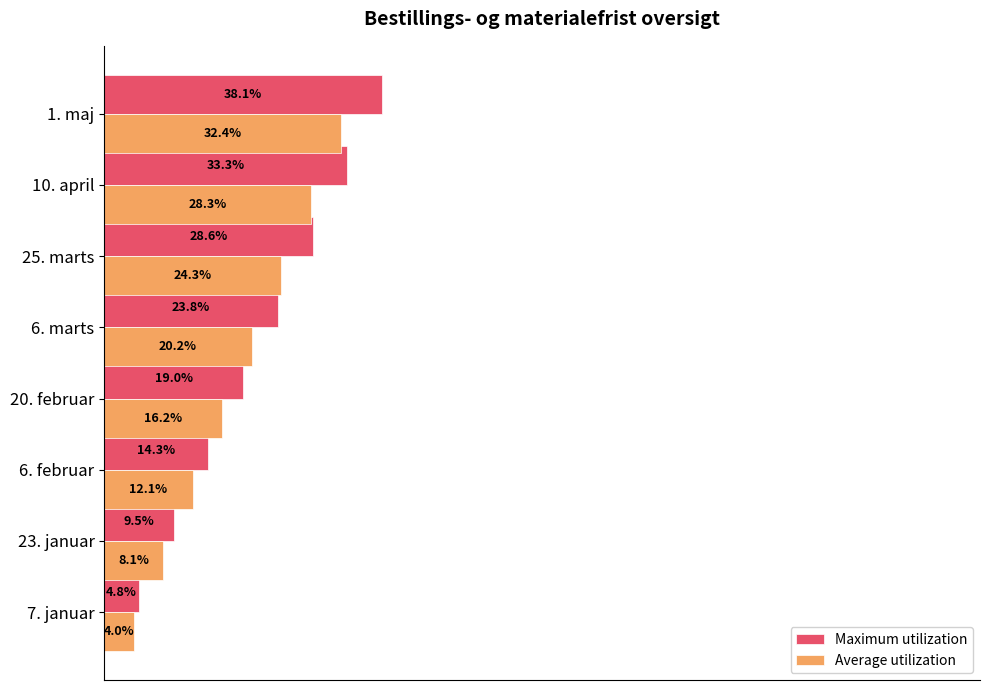

List the series in order of their overall mean, highest first.

Maximum utilization, Average utilization